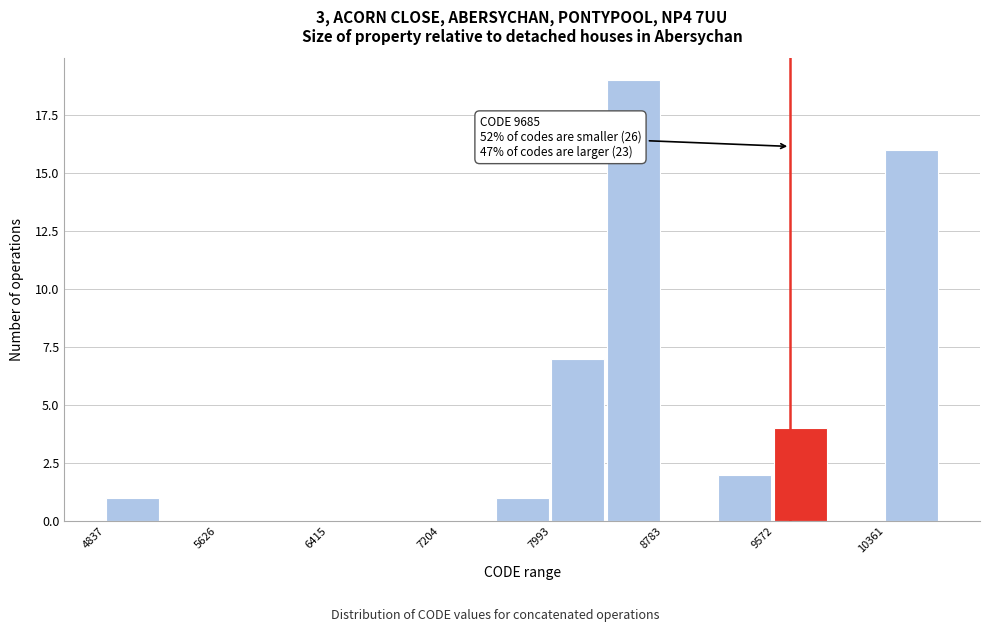

Around what value on the x-axis is the tallest bar? Give the approximate position of its centre, as read against the axis.

8600